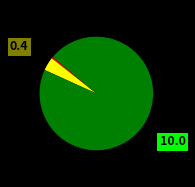

How many slices are in this pie chart?

3